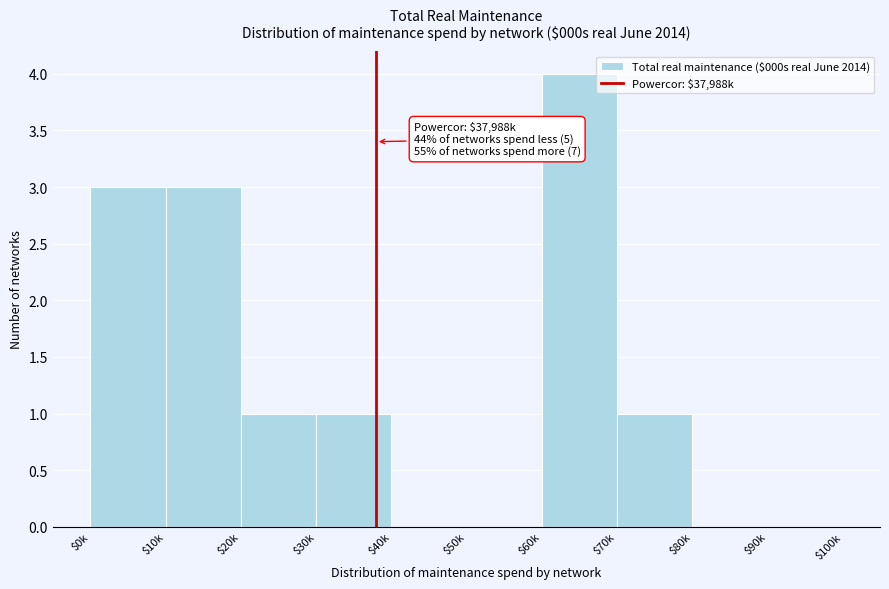

What is the greatest value displayed?

4